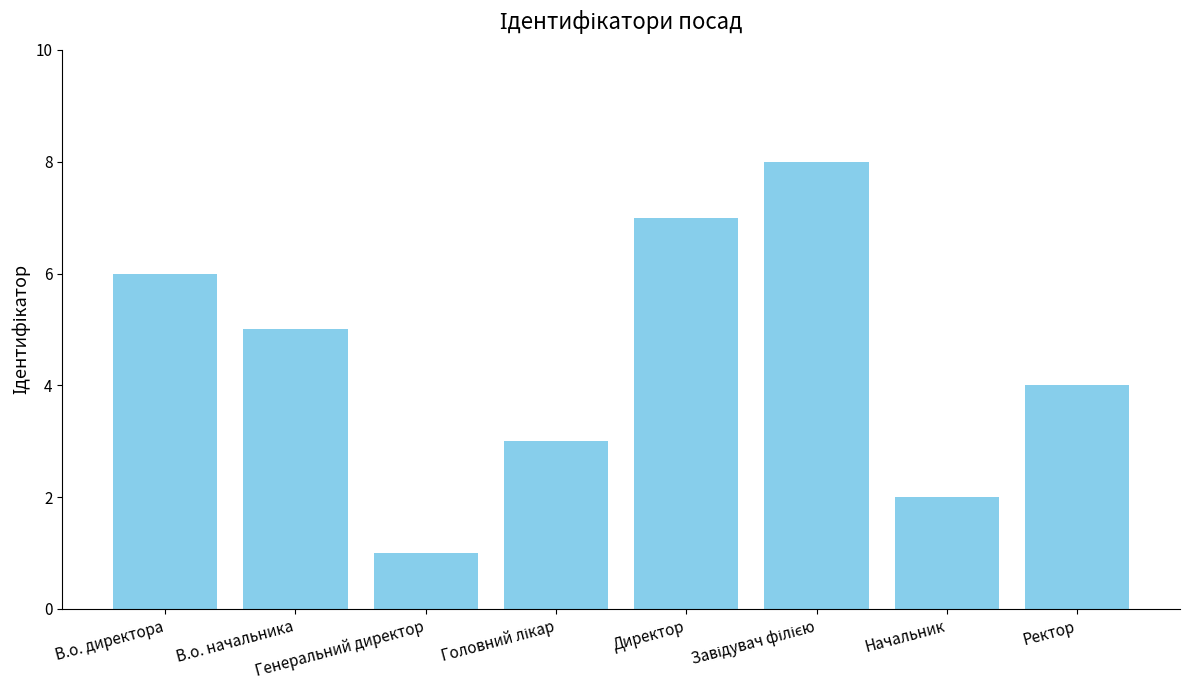

Does the chart contain any negative values?

No